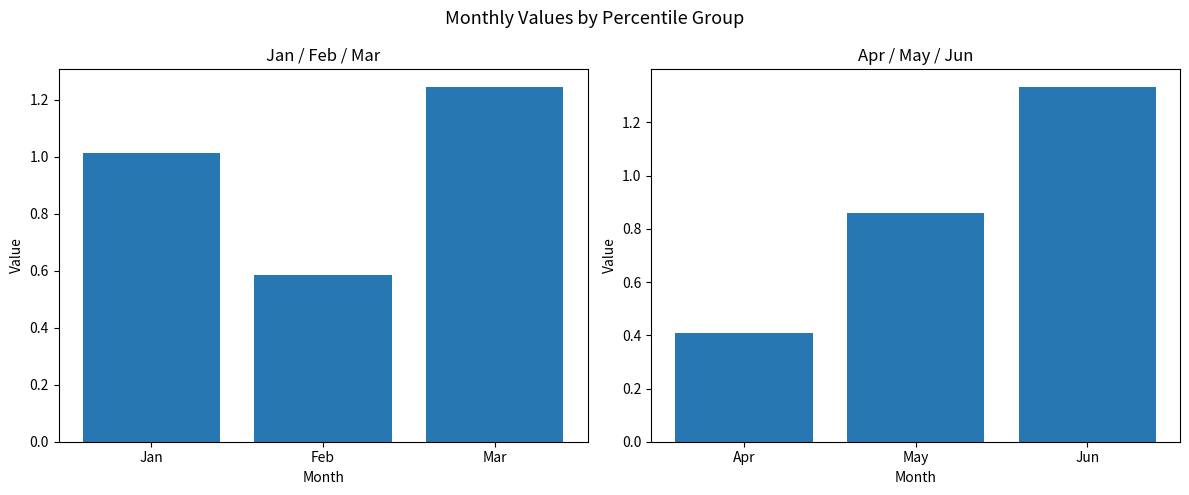

Which series has the largest range (max minus min)?

Apr-Jun